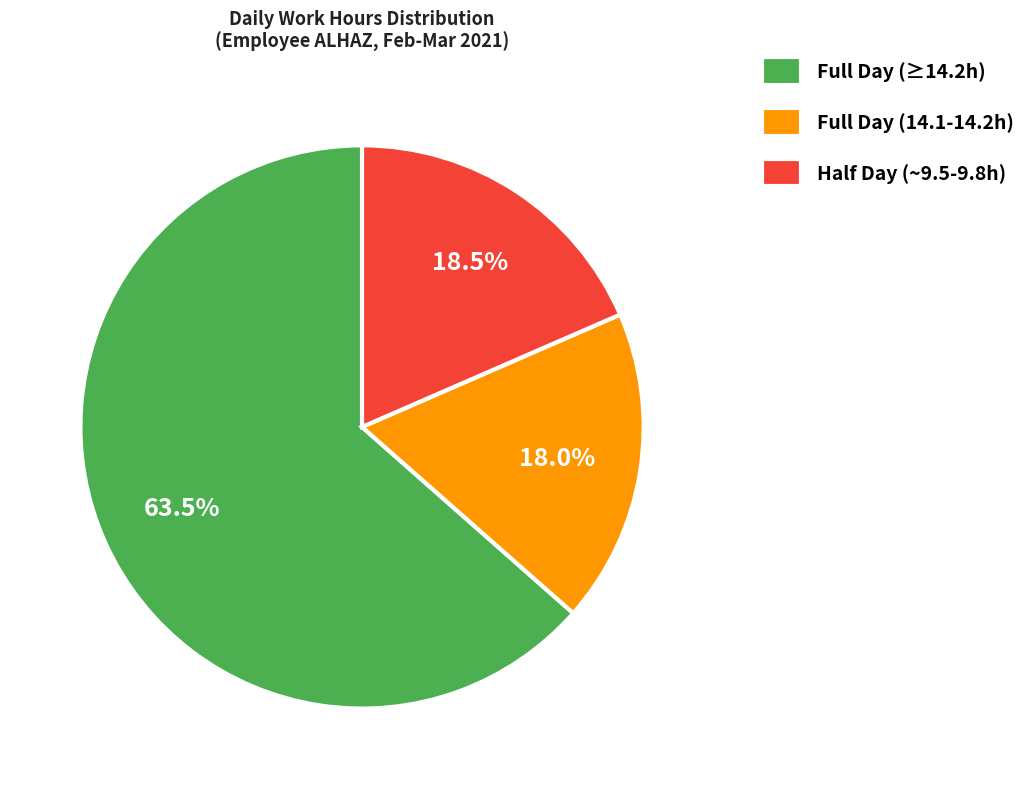

Which slice is the largest?

Full Day (≥14.2h)